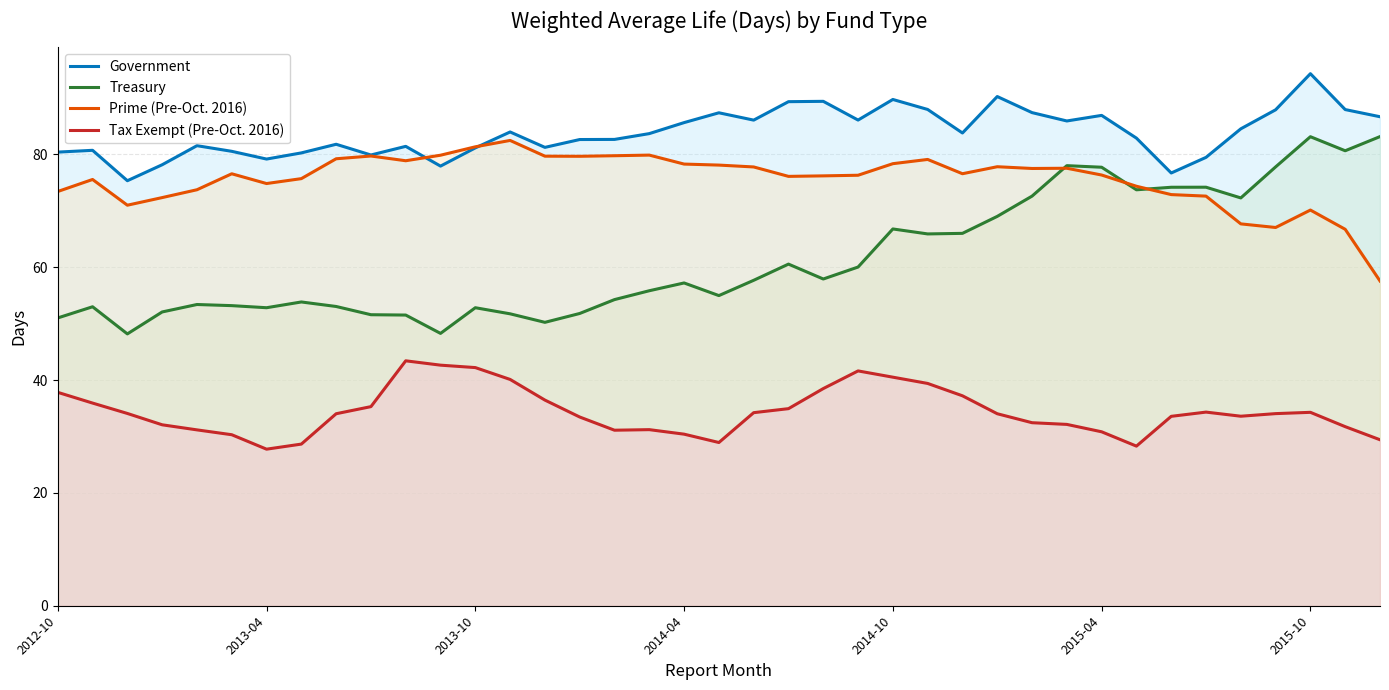

What is the average value of the Tax Exempt (Pre-Oct. 2016) series?

34.4